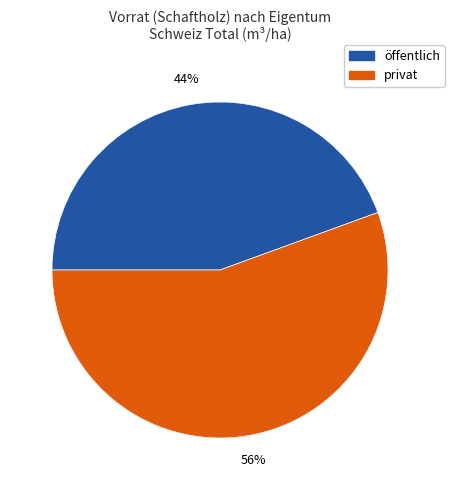

Is there a majority slice in this chart?

Yes